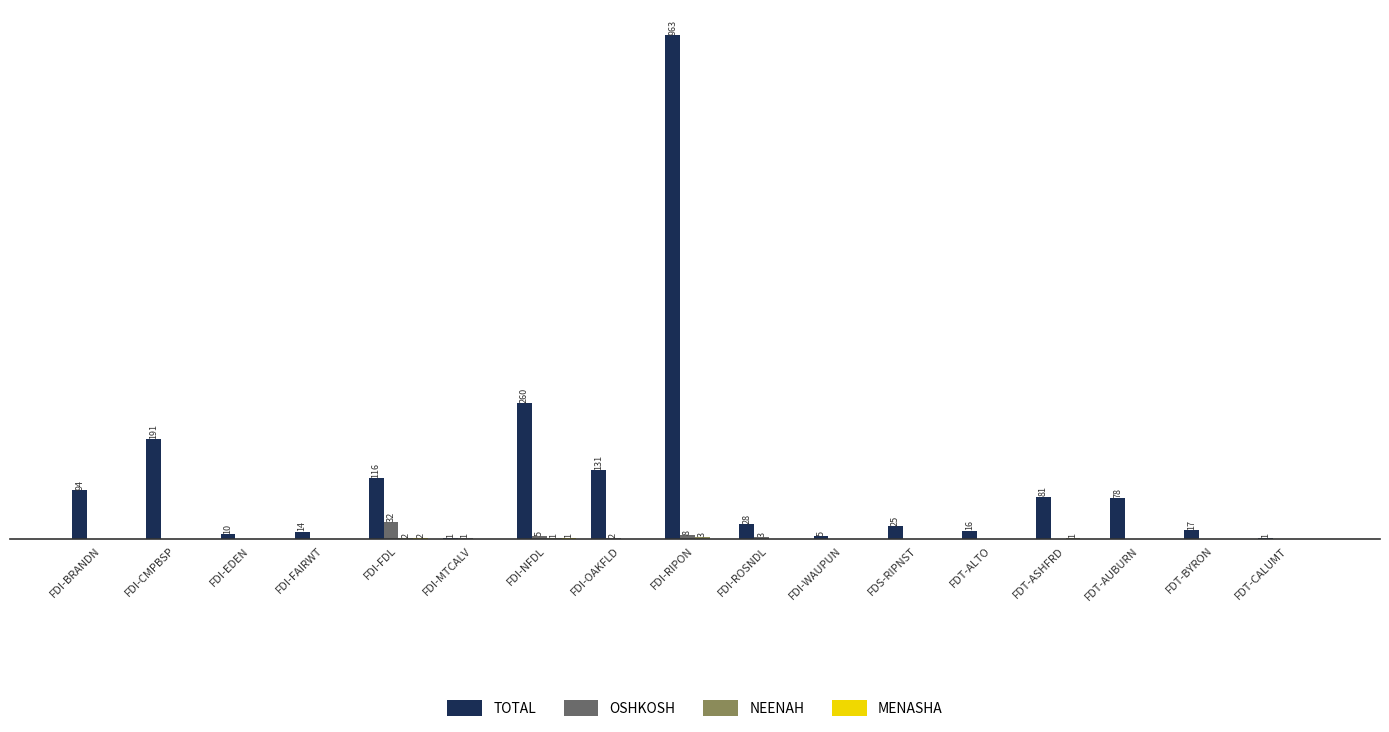

The TOTAL series shows 19 at FDI-FAIRWT. True or false?

False